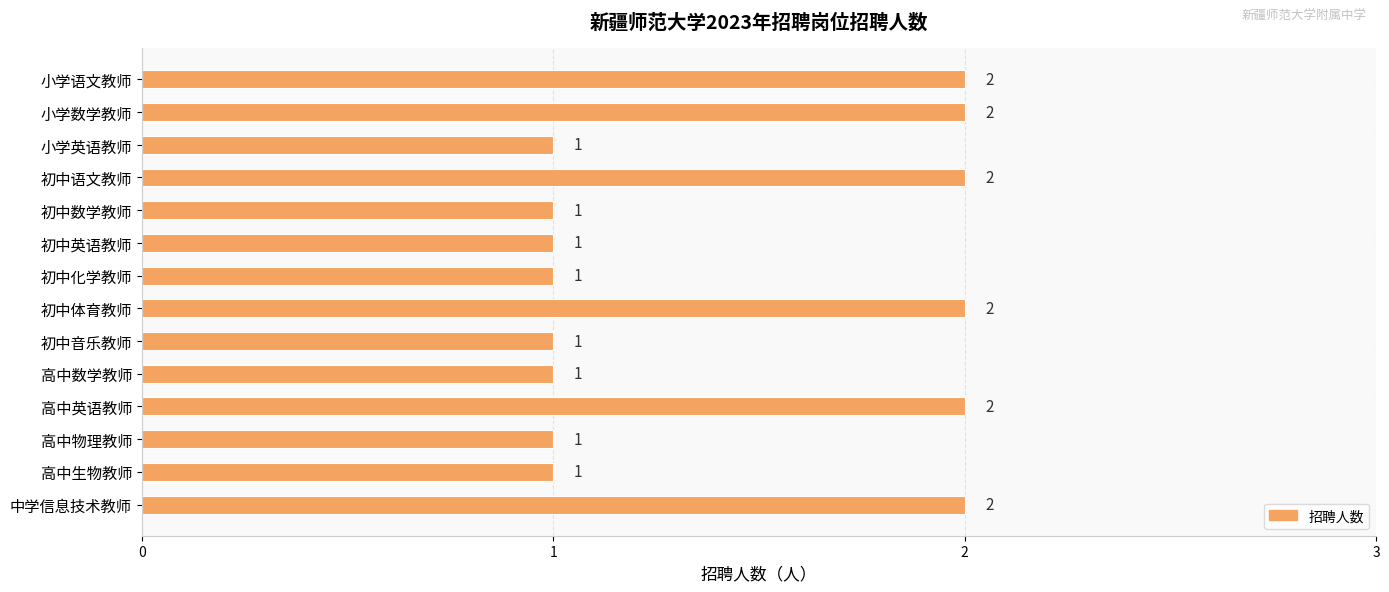

What is the label of the 8th bar from the top?

初中体育教师